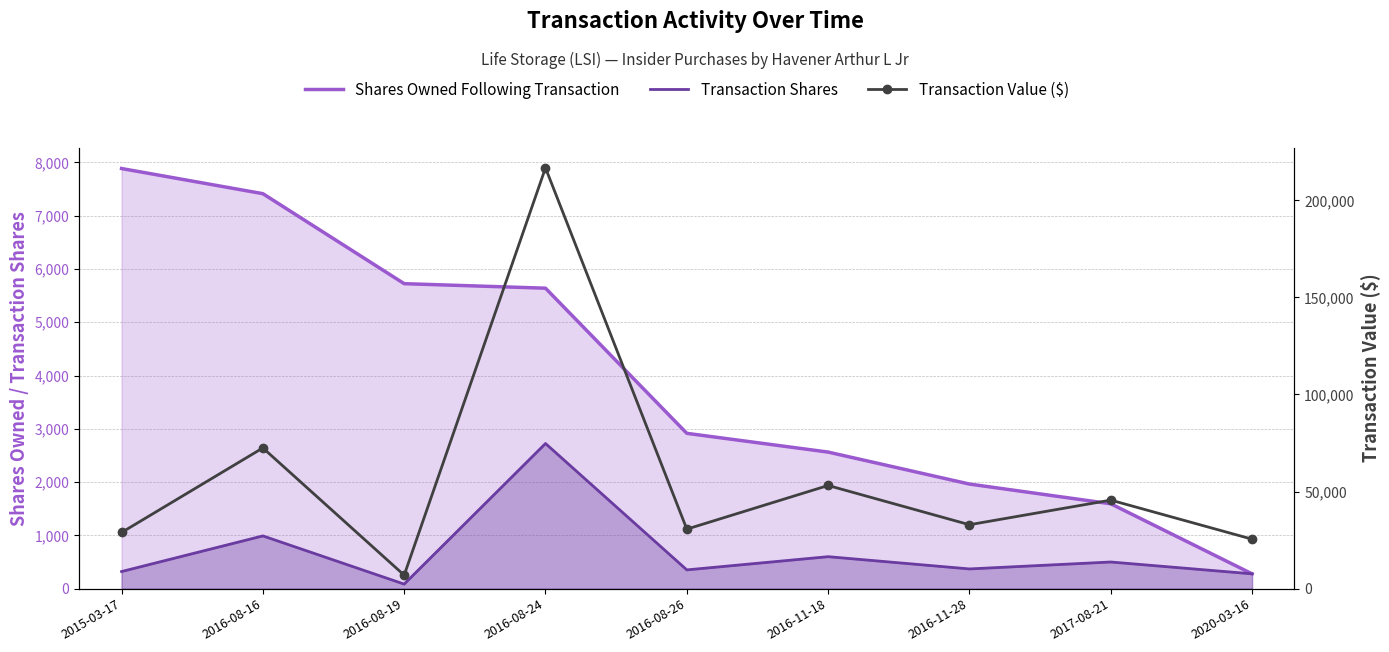

List the labels in order of Shares Owned Following Transaction value, largest first.

2015-03-17, 2016-08-16, 2016-08-19, 2016-08-24, 2016-08-26, 2016-11-18, 2016-11-28, 2017-08-21, 2020-03-16